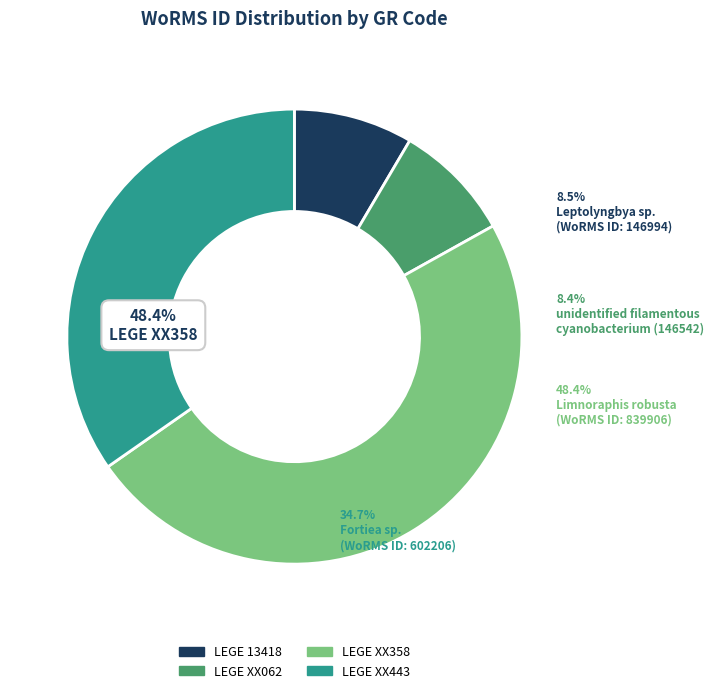

To the nearest percent, what is the difference between the LEGE 13418 and LEGE XX358 slice percentages?

40%